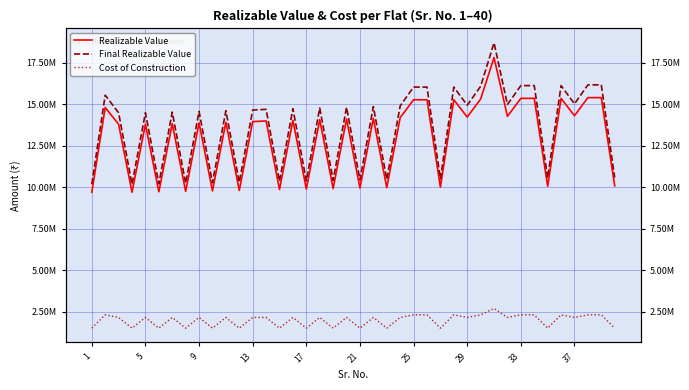

True or false: Final Realizable Value and Realizable Value cross at least once.

False